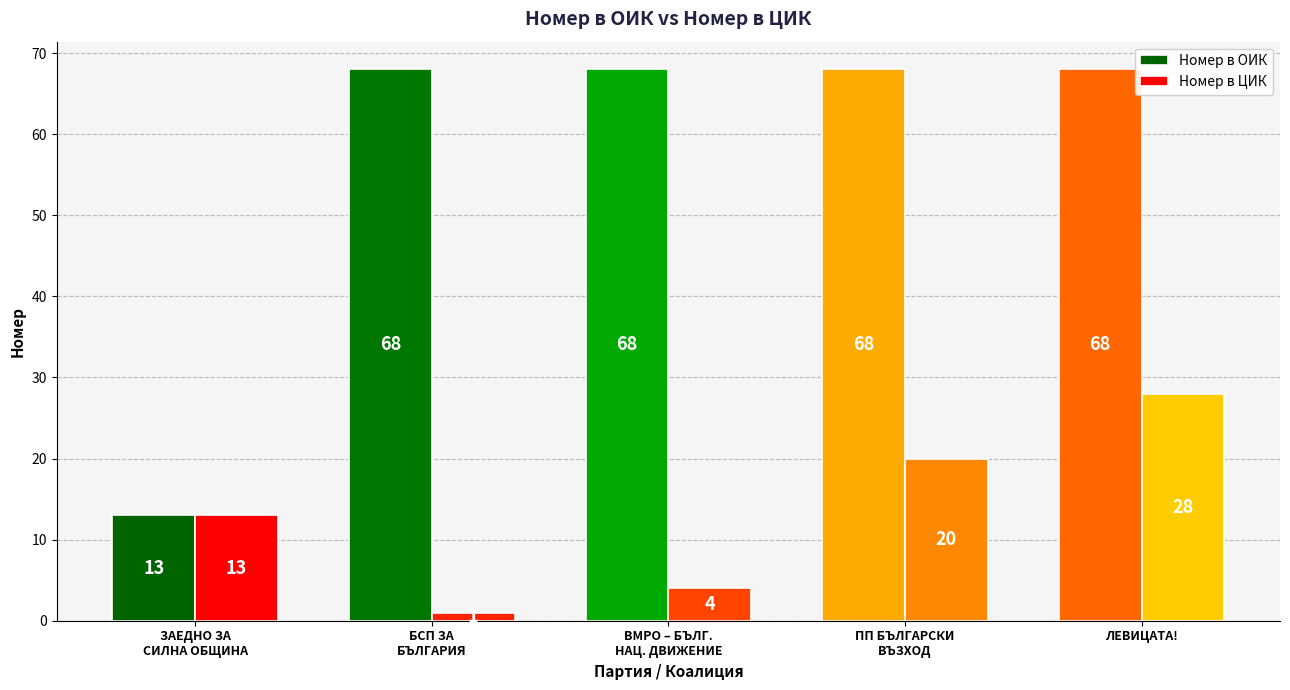

At how many categories does at least one series exceed 39?

4